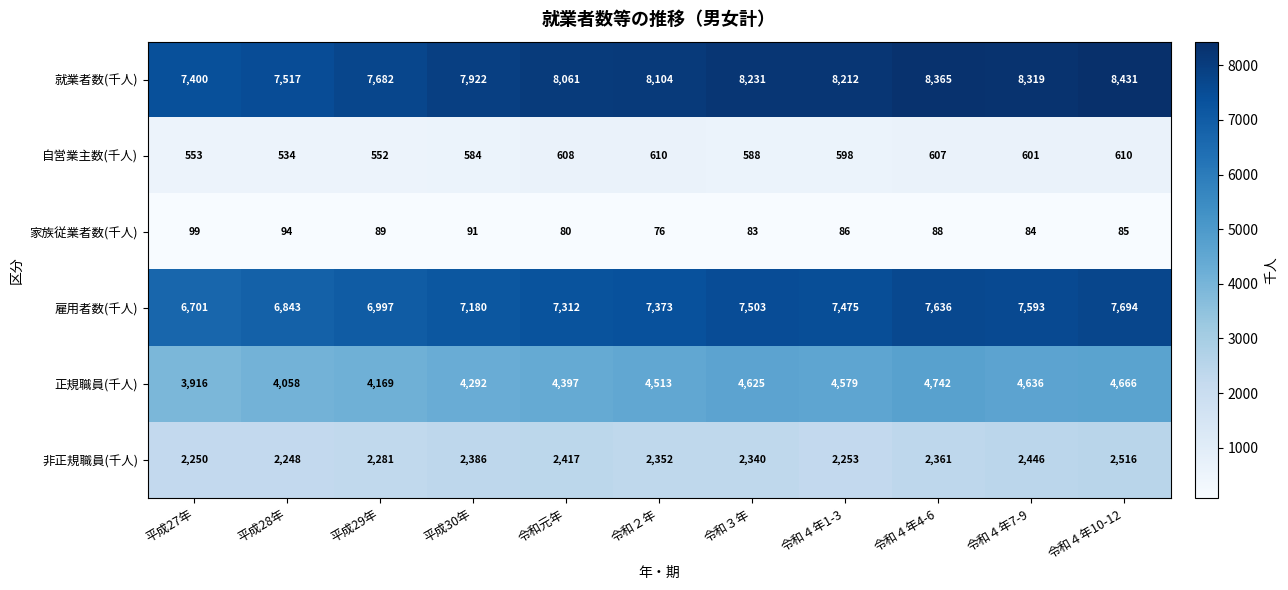

Which series has the widest spread of values?

就業者数(千人)